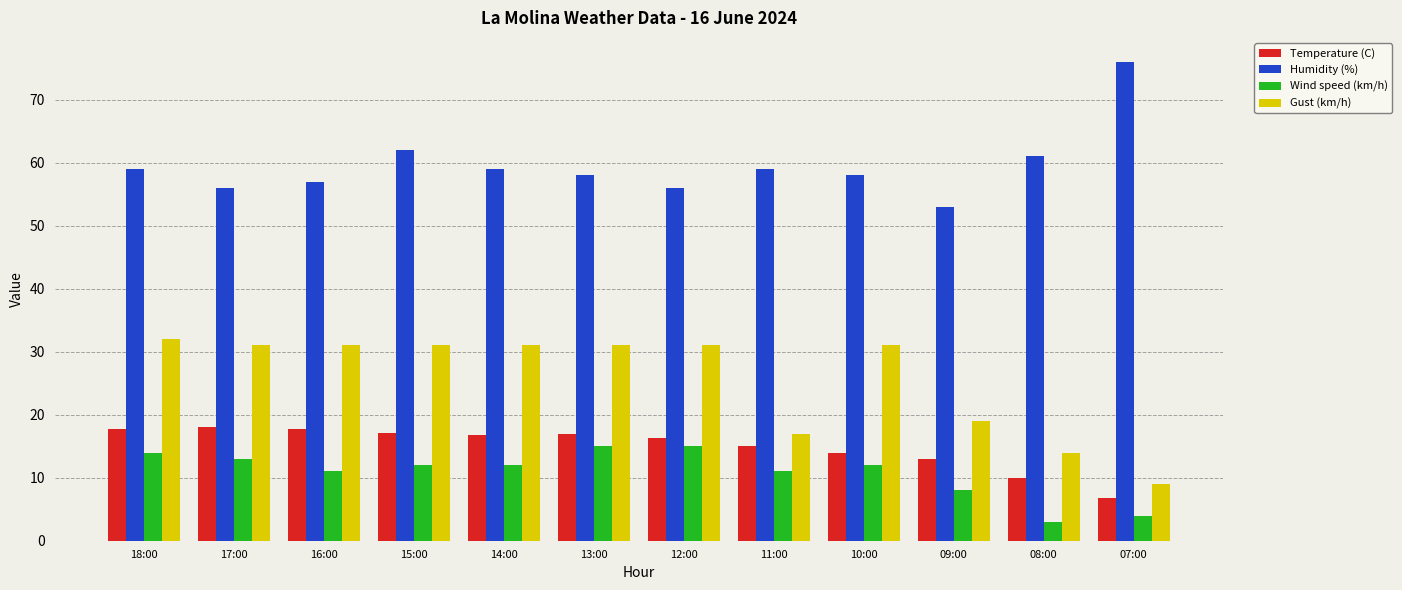

What is the difference between the highest and lowest values at 08:00?

58.0